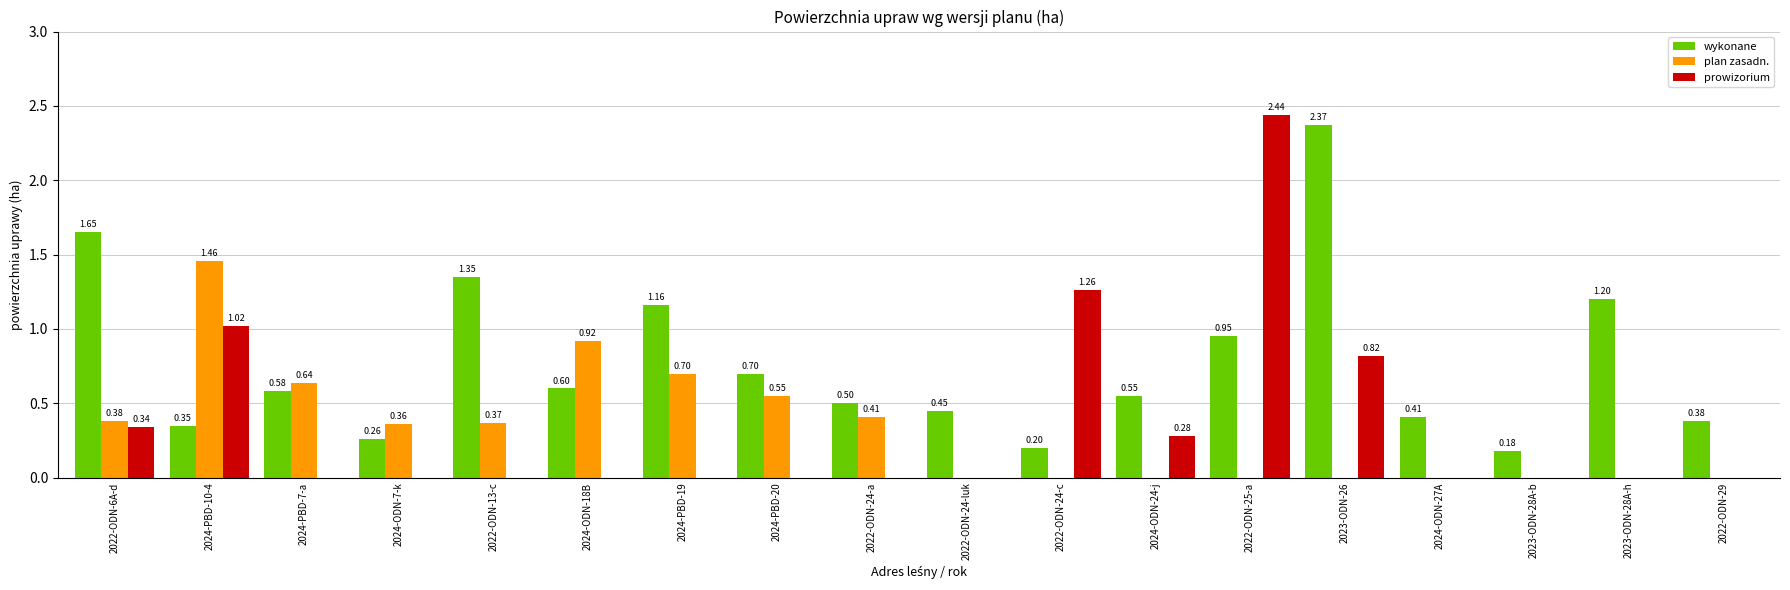

At which category is the sum across all series the highest?

2022-ODN-25-a